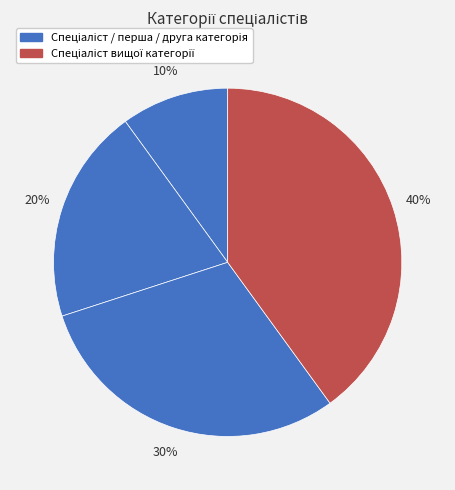

How many slices are in this pie chart?

4